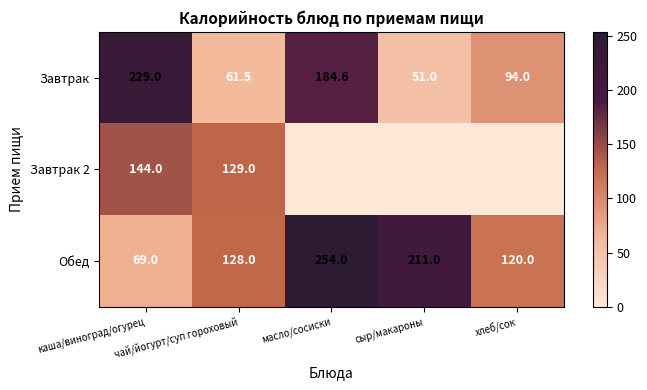

The Обед series shows 45.5 at каша/виноград/огурец. True or false?

False